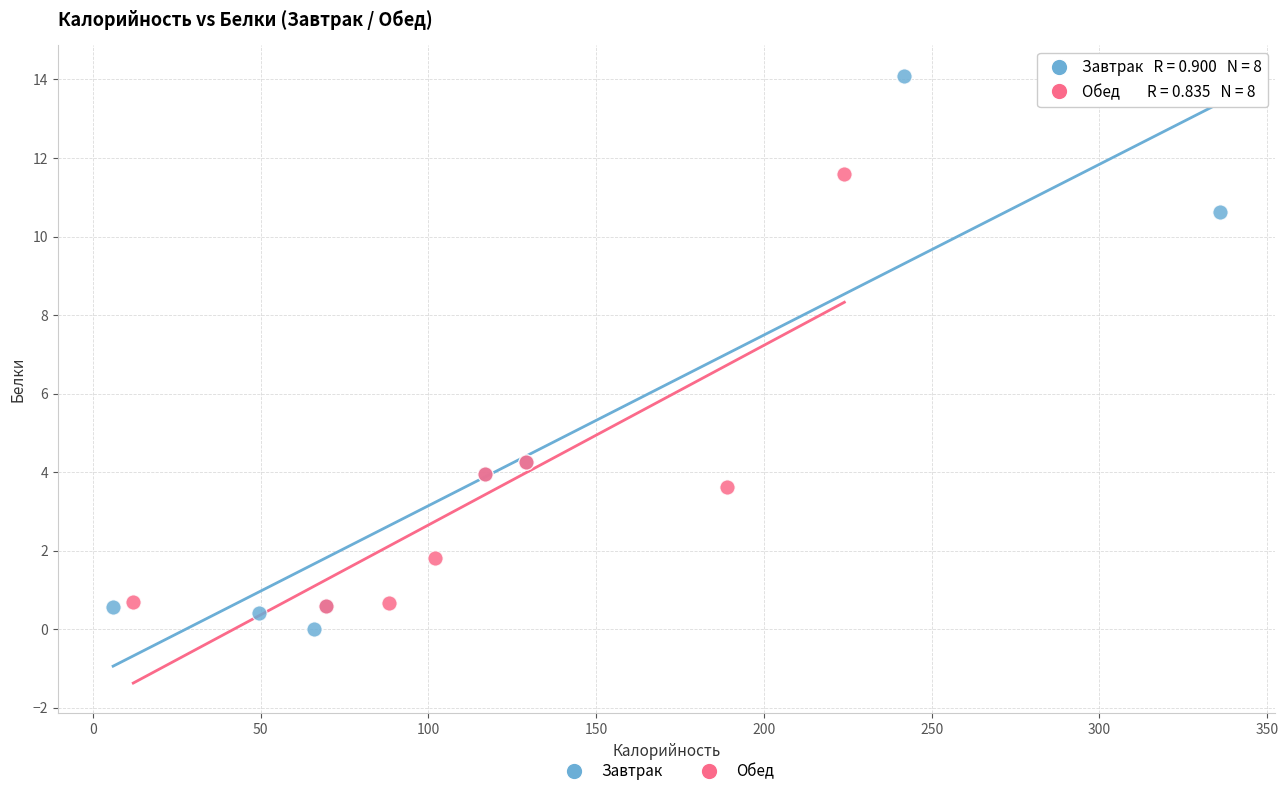

Which series has the widest spread of Y values?

Завтрак